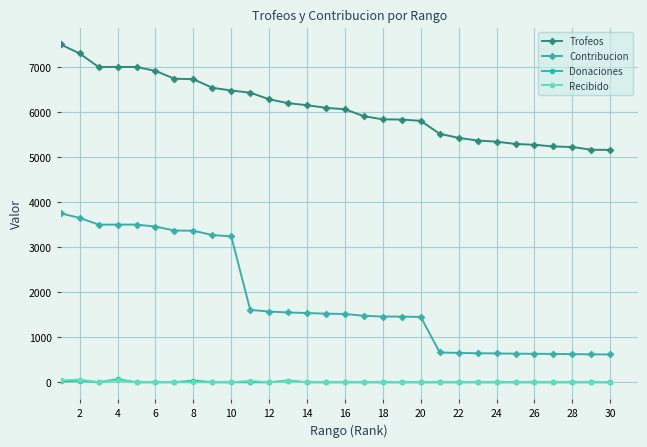

What are all the series names shown in the legend?

Trofeos, Contribucion, Donaciones, Recibido